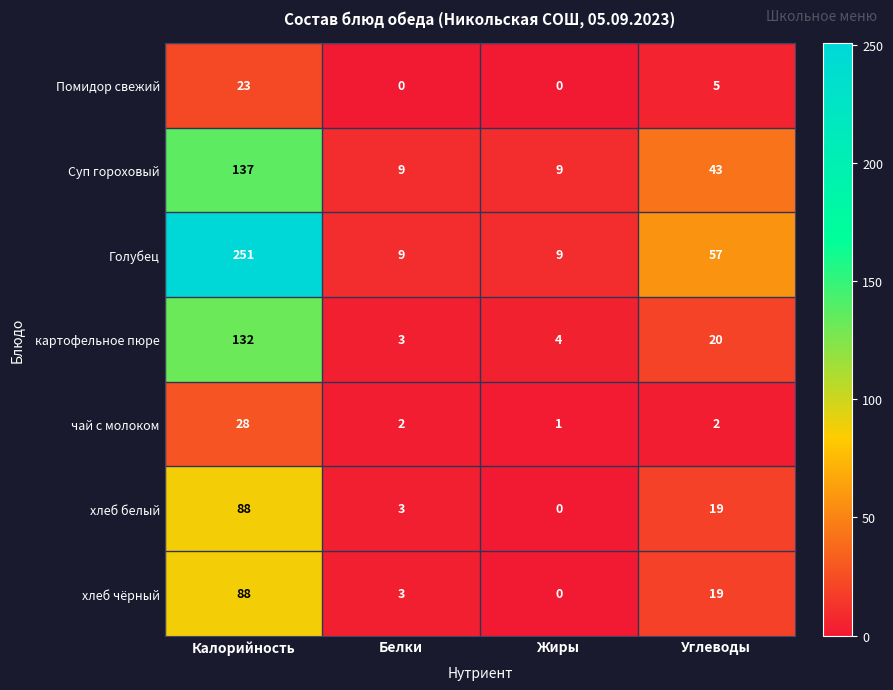

What is the maximum value for Голубец?

251